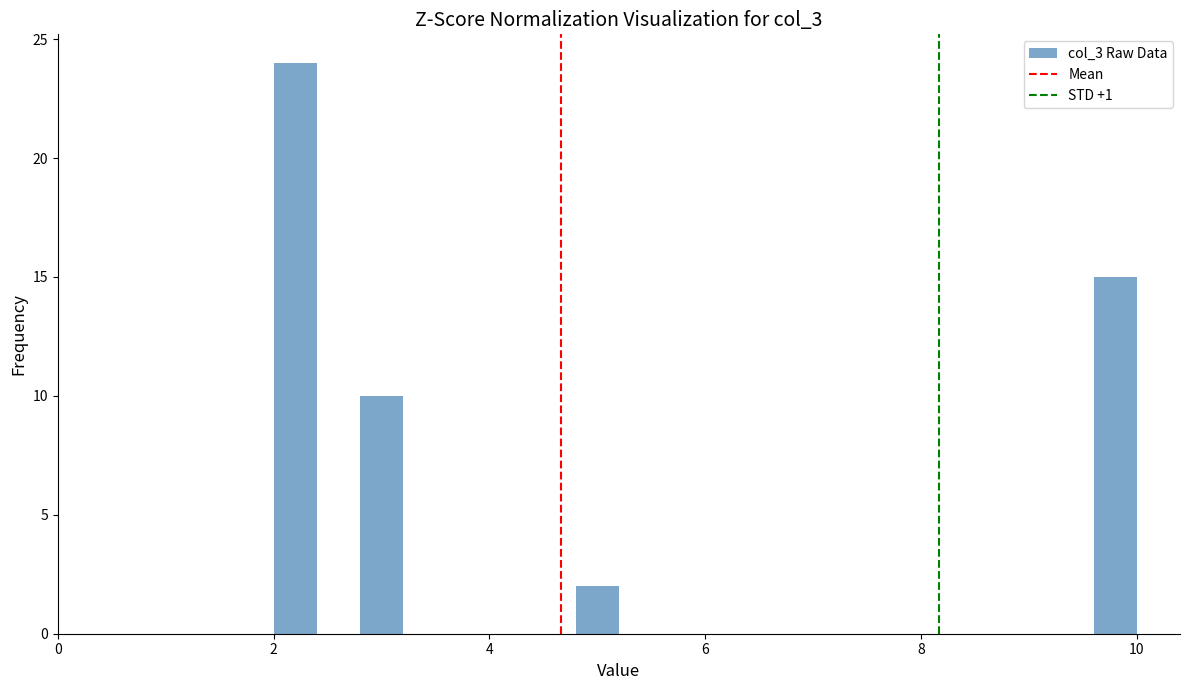

Read against the x-axis, roughly where is the centre of the tallest bar?

2.2